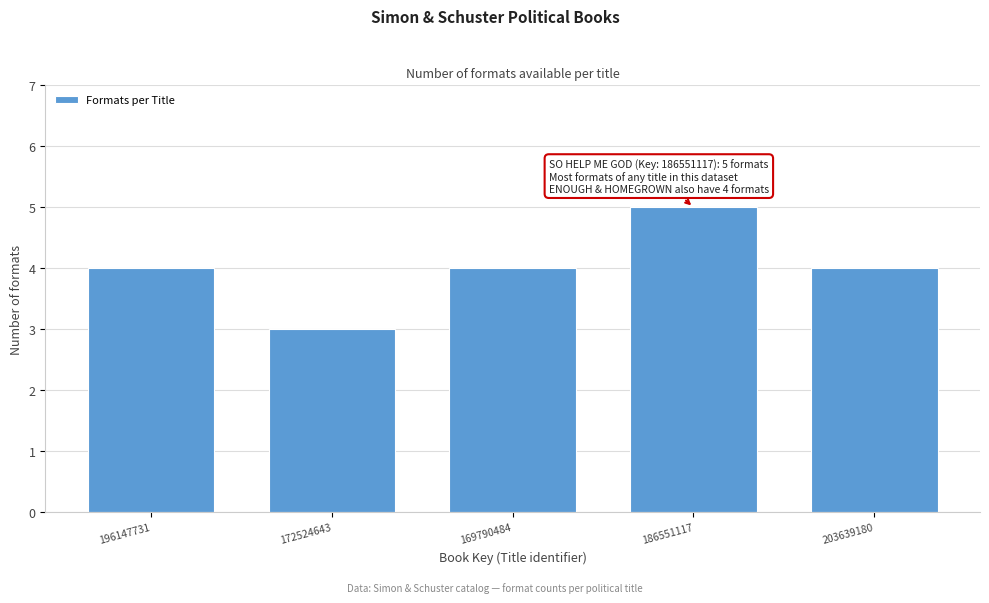

Reading left to right, transcribe all the data shown in this chart.

4	3	4	5	4